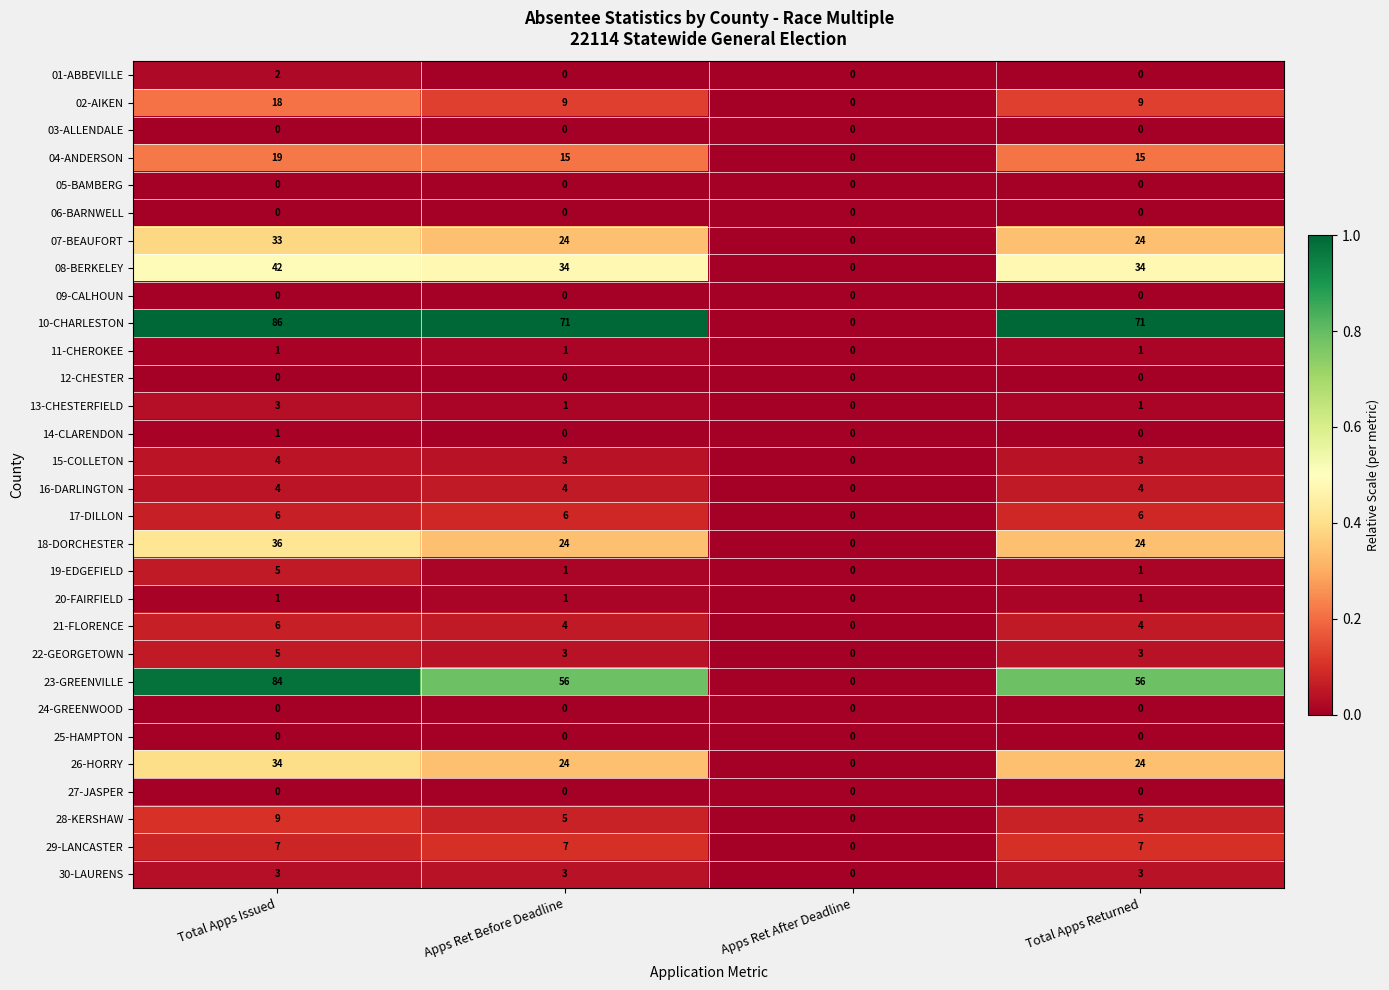

Which series has the widest spread of values?

10-CHARLESTON